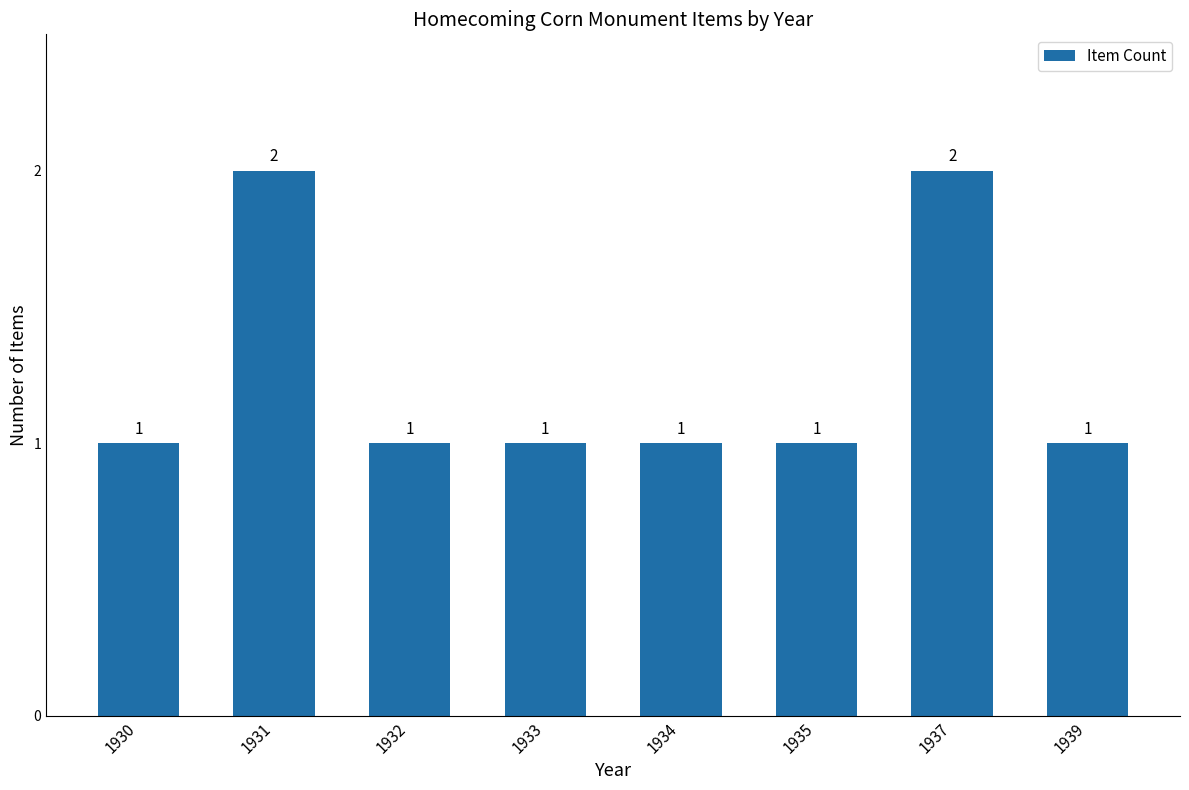

Reading left to right, what are all the values shown in this chart?

1	2	1	1	1	1	2	1